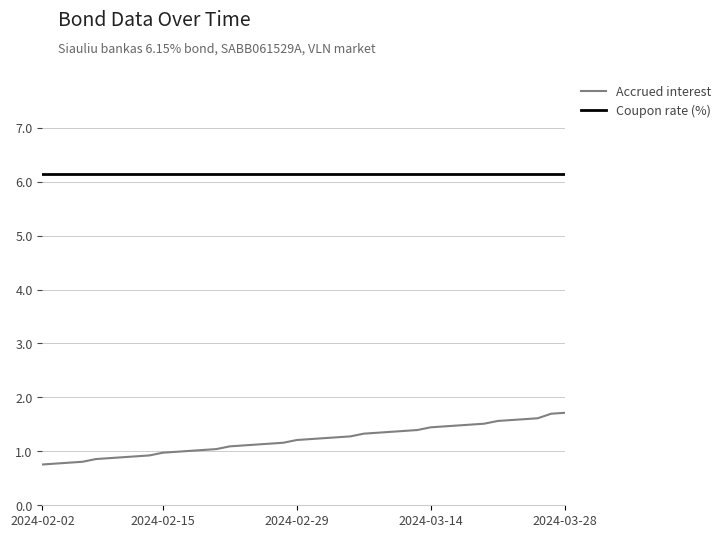

How many lines are shown in the chart?

2